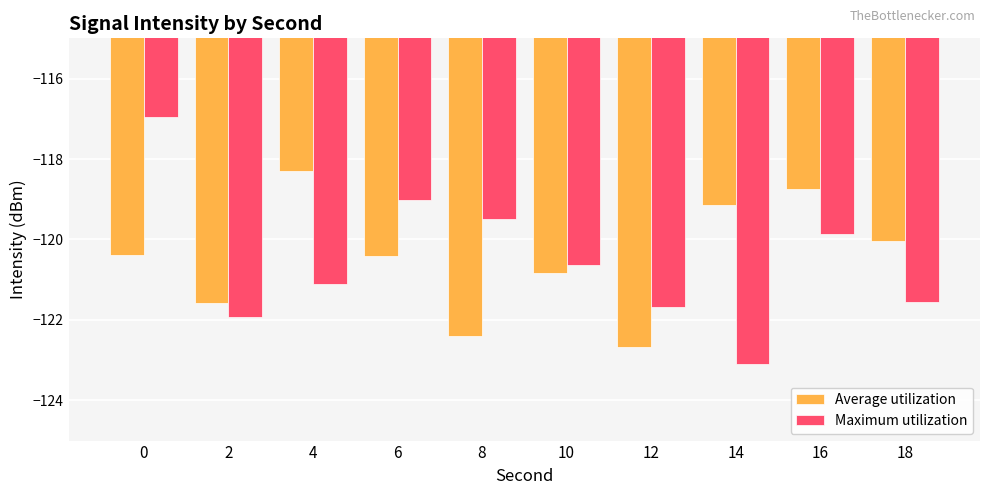

What is the total value across all series at 12?

-244.3